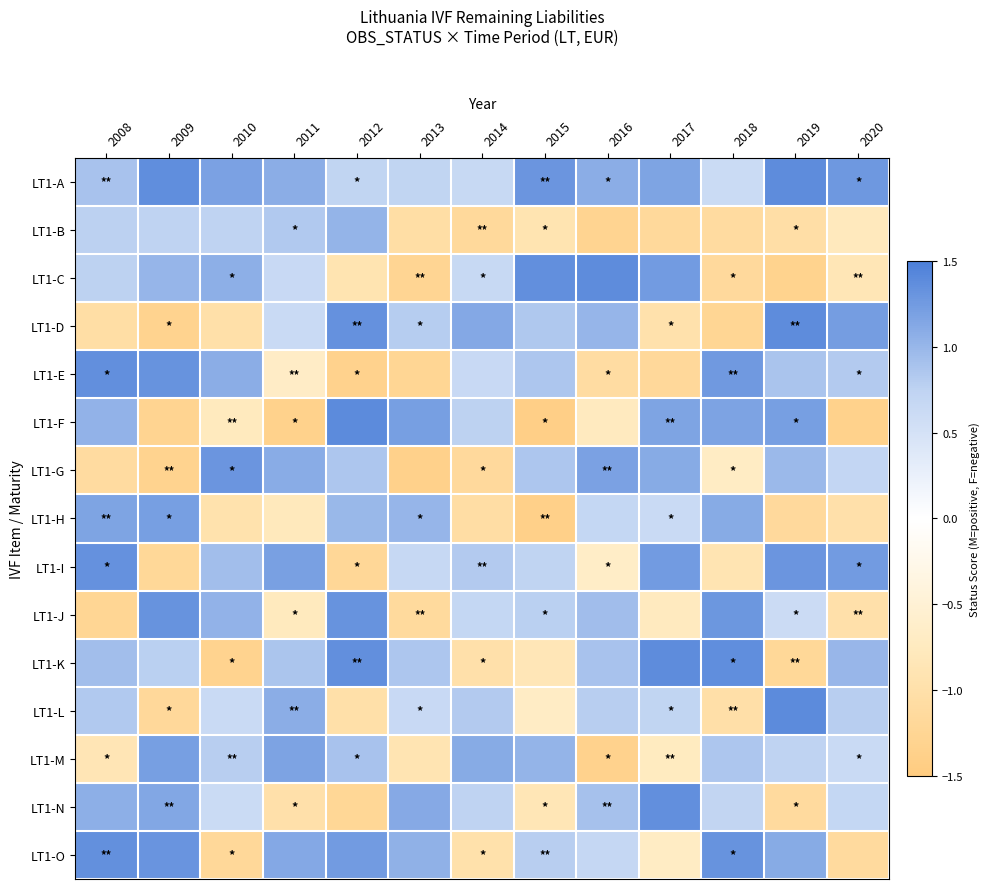

Reading left to right, what are all the values shown in this chart?

LT1-A: 2008=0.9	2009=1.4	2010=1.2	2011=1.1	2012=0.7	2013=0.7	2014=0.6	2015=1.3	2016=1.1	2017=1.2	2018=0.6	2019=1.4	2020=1.3
LT1-B: 2008=0.8	2009=0.7	2010=0.7	2011=0.8	2012=1.0	2013=-1.1	2014=-1.2	2015=-0.9	2016=-1.3	2017=-1.2	2018=-1.1	2019=-1.0	2020=-0.8
LT1-C: 2008=0.8	2009=1.0	2010=1.1	2011=0.6	2012=-0.9	2013=-1.3	2014=0.7	2015=1.4	2016=1.4	2017=1.2	2018=-1.2	2019=-1.3	2020=-0.9
LT1-D: 2008=-1.0	2009=-1.3	2010=-1.0	2011=0.6	2012=1.3	2013=0.8	2014=1.1	2015=0.8	2016=1.0	2017=-1.0	2018=-1.3	2019=1.4	2020=1.2
LT1-E: 2008=1.4	2009=1.3	2010=1.1	2011=-0.7	2012=-1.3	2013=-1.2	2014=0.6	2015=0.9	2016=-1.1	2017=-1.2	2018=1.3	2019=0.9	2020=0.8
LT1-F: 2008=1.0	2009=-1.3	2010=-0.8	2011=-1.3	2012=1.4	2013=1.2	2014=0.8	2015=-1.4	2016=-0.7	2017=1.2	2018=1.2	2019=1.2	2020=-1.3
LT1-G: 2008=-1.1	2009=-1.3	2010=1.3	2011=1.1	2012=0.9	2013=-1.3	2014=-1.2	2015=0.9	2016=1.2	2017=1.1	2018=-0.7	2019=1.0	2020=0.7
LT1-H: 2008=1.2	2009=1.2	2010=-1.0	2011=-0.8	2012=1.0	2013=1.0	2014=-1.1	2015=-1.4	2016=0.7	2017=0.6	2018=1.1	2019=-1.1	2020=-1.0
LT1-I: 2008=1.3	2009=-1.2	2010=0.9	2011=1.2	2012=-1.2	2013=0.7	2014=0.8	2015=0.7	2016=-0.7	2017=1.2	2018=-0.9	2019=1.3	2020=1.2
LT1-J: 2008=-1.3	2009=1.3	2010=1.0	2011=-0.8	2012=1.3	2013=-1.1	2014=0.7	2015=0.8	2016=0.9	2017=-0.7	2018=1.3	2019=0.6	2020=-1.0
LT1-K: 2008=0.9	2009=0.8	2010=-1.3	2011=0.9	2012=1.4	2013=0.9	2014=-1.0	2015=-0.8	2016=0.9	2017=1.4	2018=1.4	2019=-1.2	2020=1.0
LT1-L: 2008=0.8	2009=-1.2	2010=0.6	2011=1.1	2012=-1.0	2013=0.6	2014=0.8	2015=-0.7	2016=0.8	2017=0.7	2018=-1.0	2019=1.4	2020=0.8
LT1-M: 2008=-0.9	2009=1.2	2010=0.8	2011=1.2	2012=0.9	2013=-0.9	2014=1.1	2015=1.0	2016=-1.3	2017=-0.7	2018=0.9	2019=0.7	2020=0.6
LT1-N: 2008=1.1	2009=1.1	2010=0.6	2011=-1.0	2012=-1.2	2013=1.1	2014=0.7	2015=-0.8	2016=0.9	2017=1.3	2018=0.7	2019=-1.1	2020=0.7
LT1-O: 2008=1.3	2009=1.3	2010=-1.2	2011=1.1	2012=1.3	2013=1.0	2014=-1.0	2015=0.8	2016=0.7	2017=-0.7	2018=1.3	2019=1.1	2020=-1.1